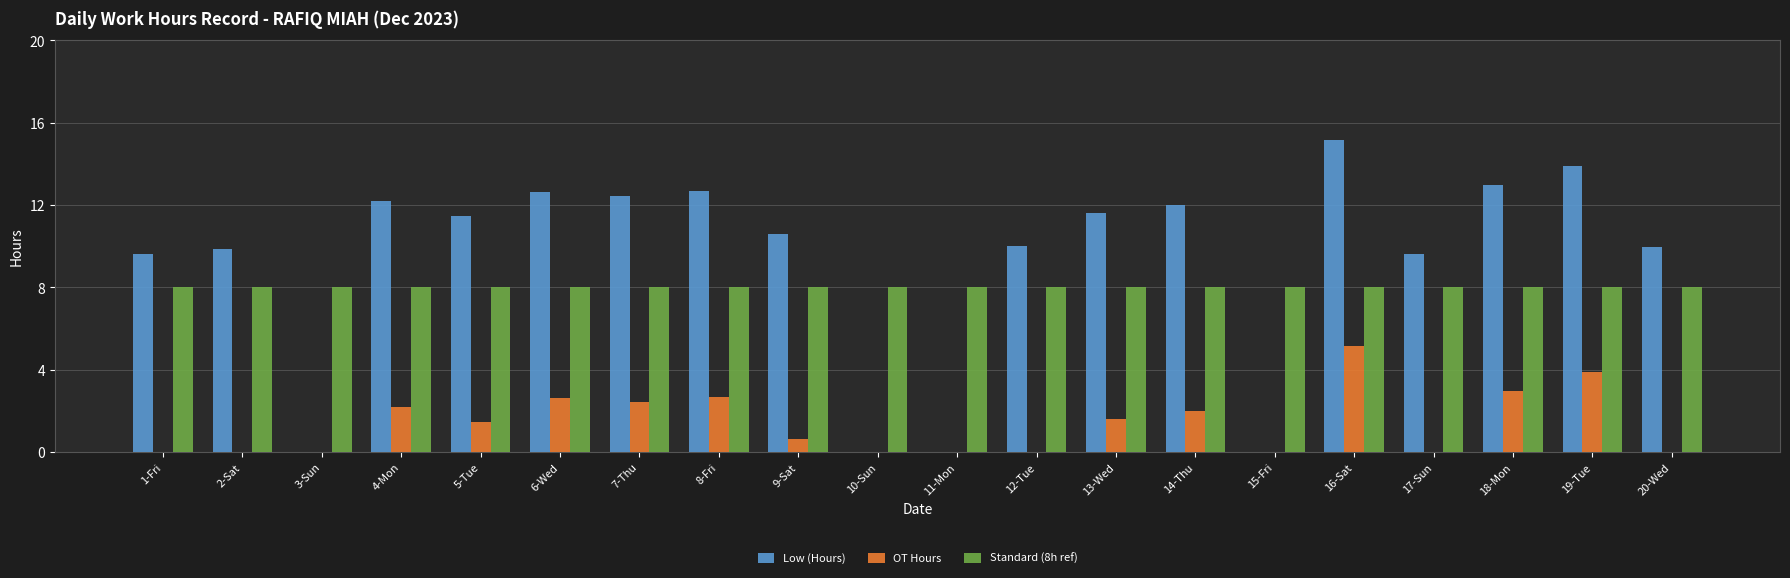

What is the sum of the OT Hours values at 11-Mon and 19-Tue?

3.9